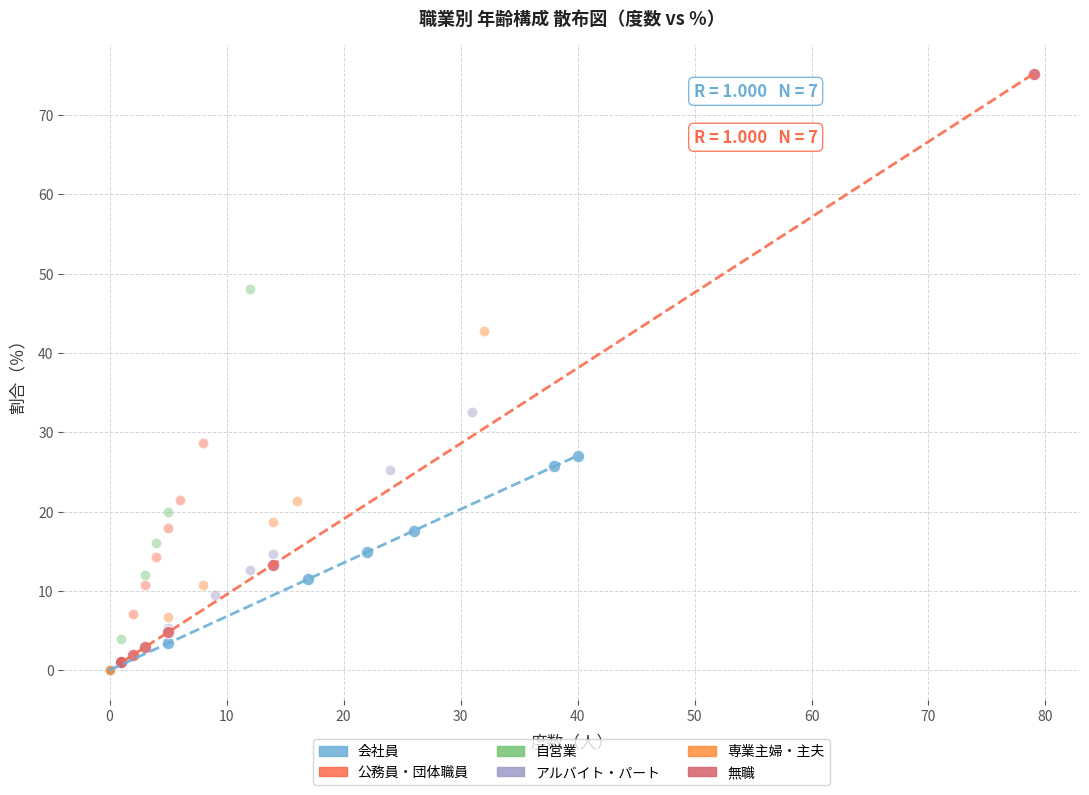

Which series has the widest spread of Y values?

無職